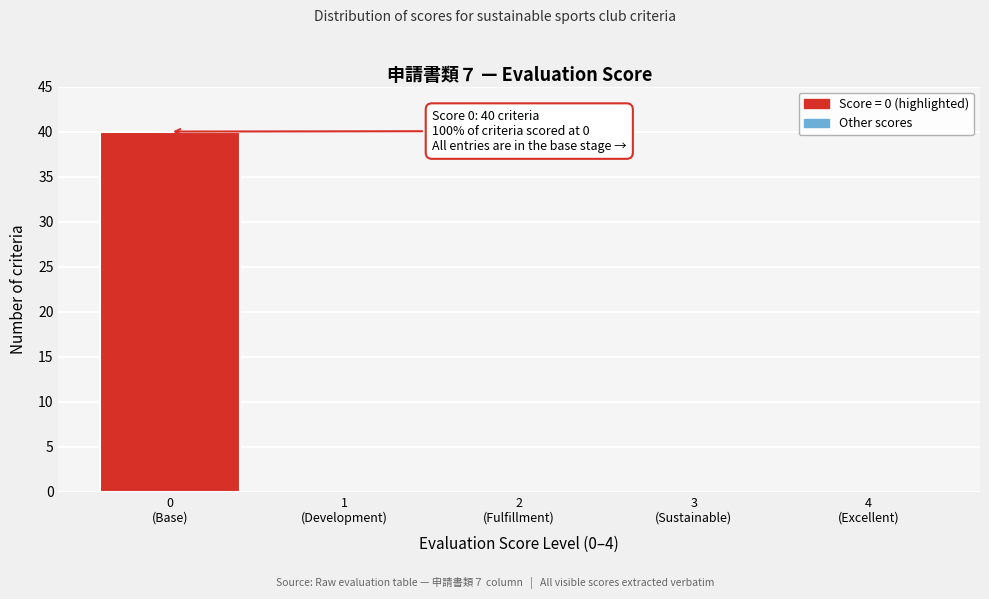

What is the maximum value shown in the chart?

40